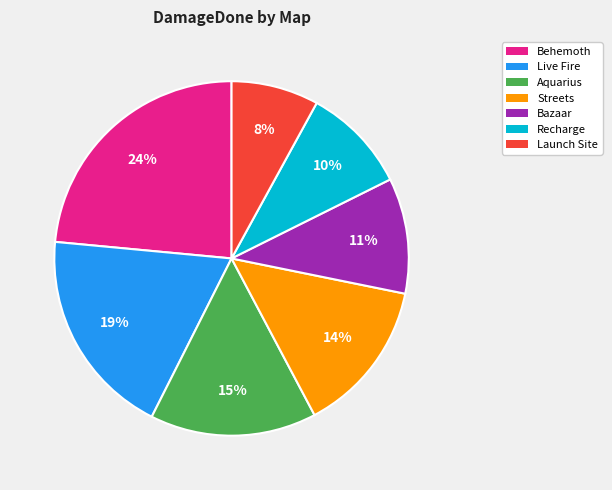

Is there any slice that represents more than half of the pie?

No